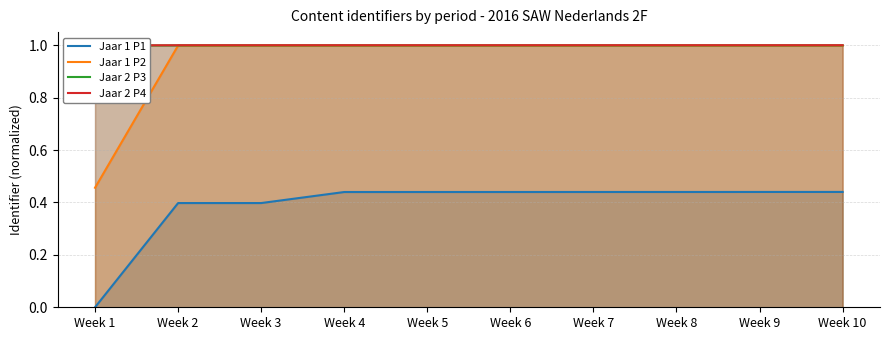

The value of Jaar 2 P4 at Week 9 is 1.0. True or false?

True